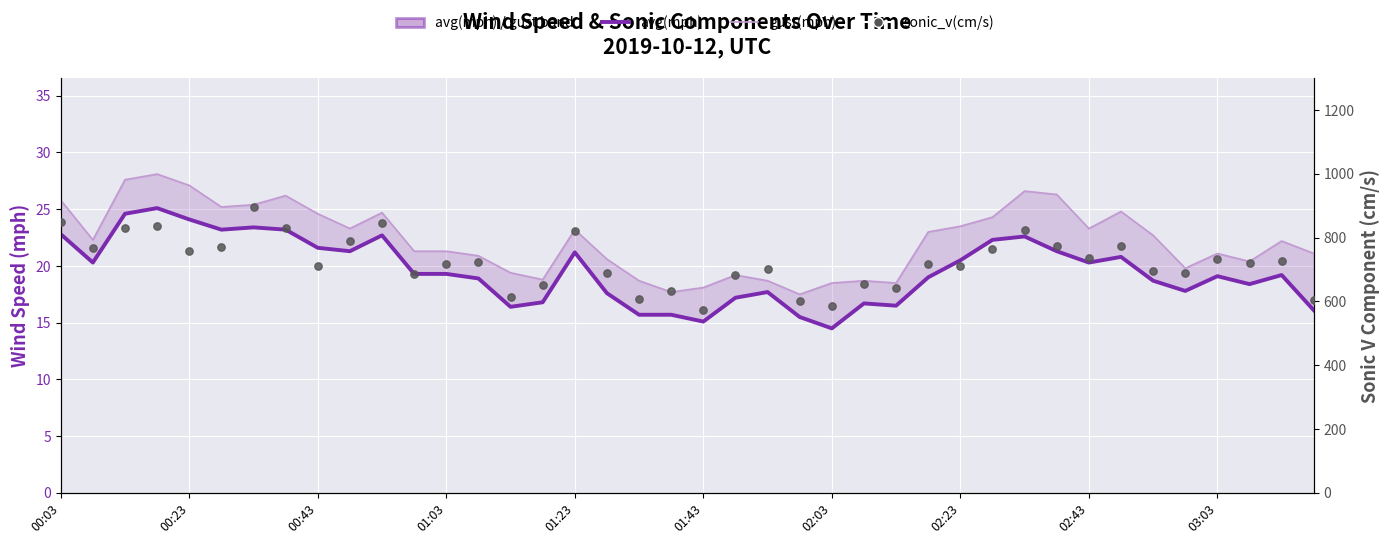

Which series contains the lowest Y value?

avg(mph)